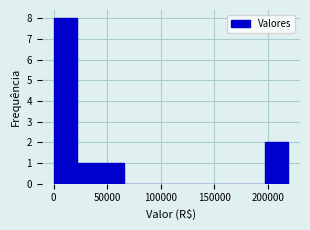

What is the height of the bar covering 45000 to 65000 on the x-axis? Neither the bar edges nor the heights are printed on the chart, so give them approximately, as read against the axes.

1